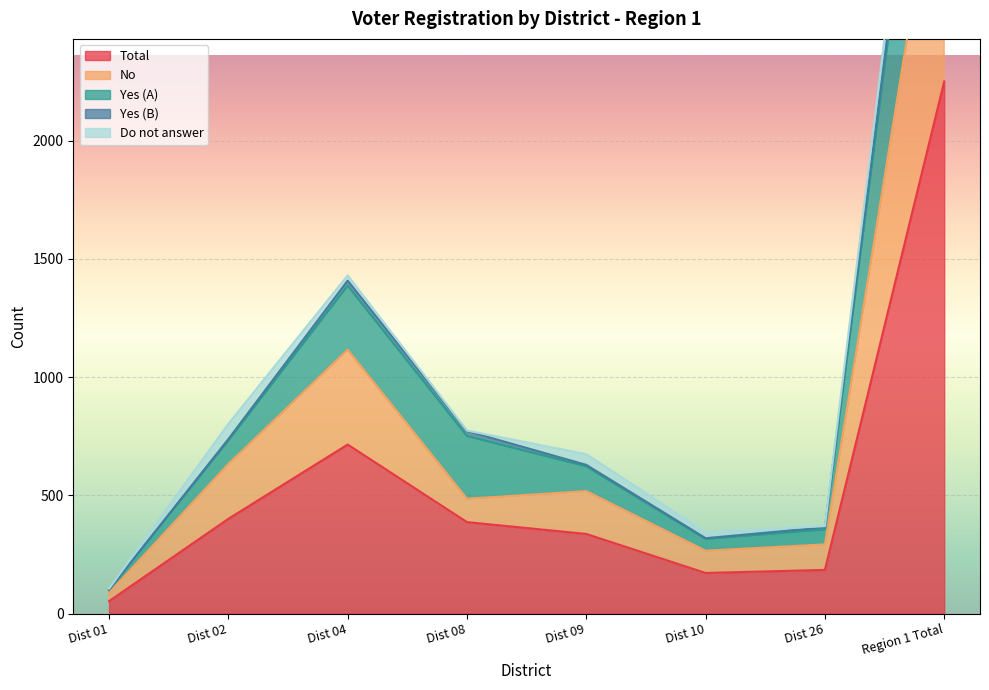

The value of Total at Dist 08 is 676. True or false?

False